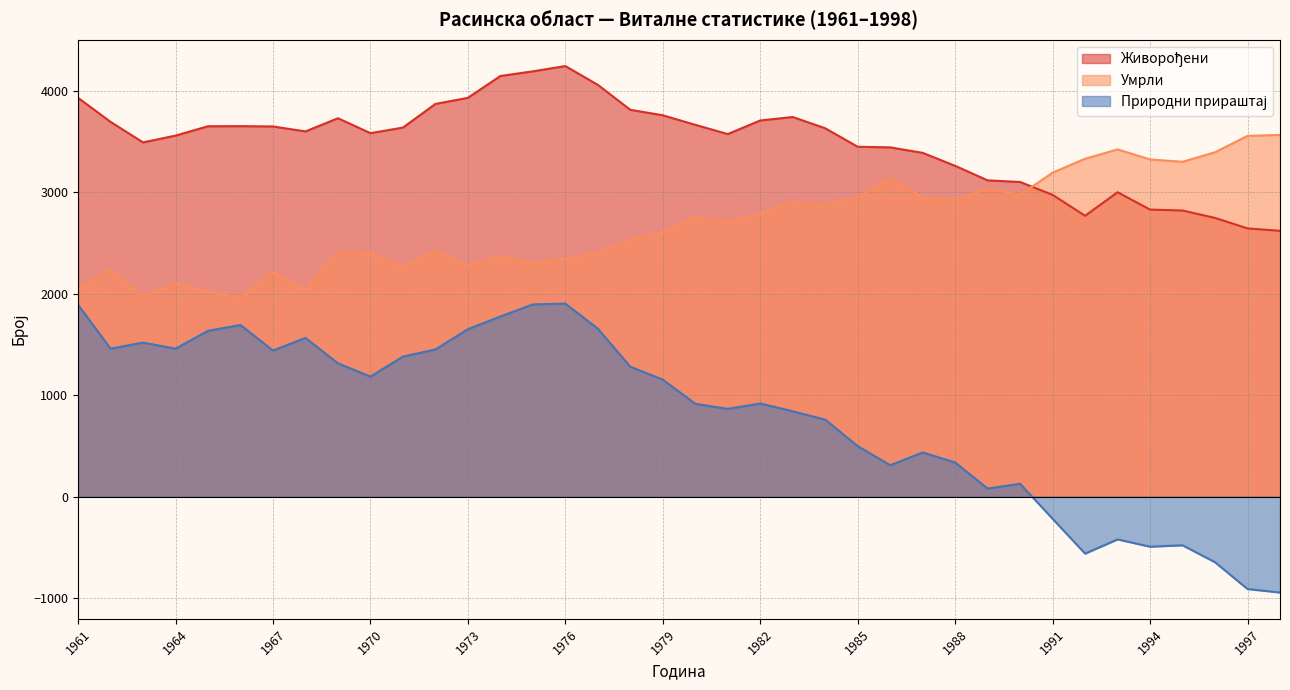

True or false: Живорођени has a value of 1341 at 1986.

False